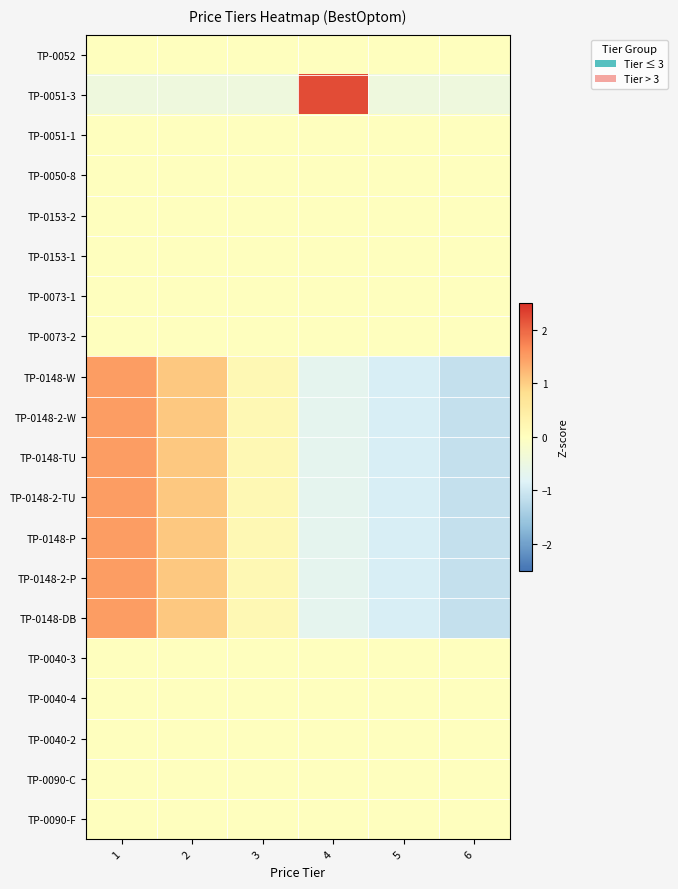

How many series are shown in this chart?

20